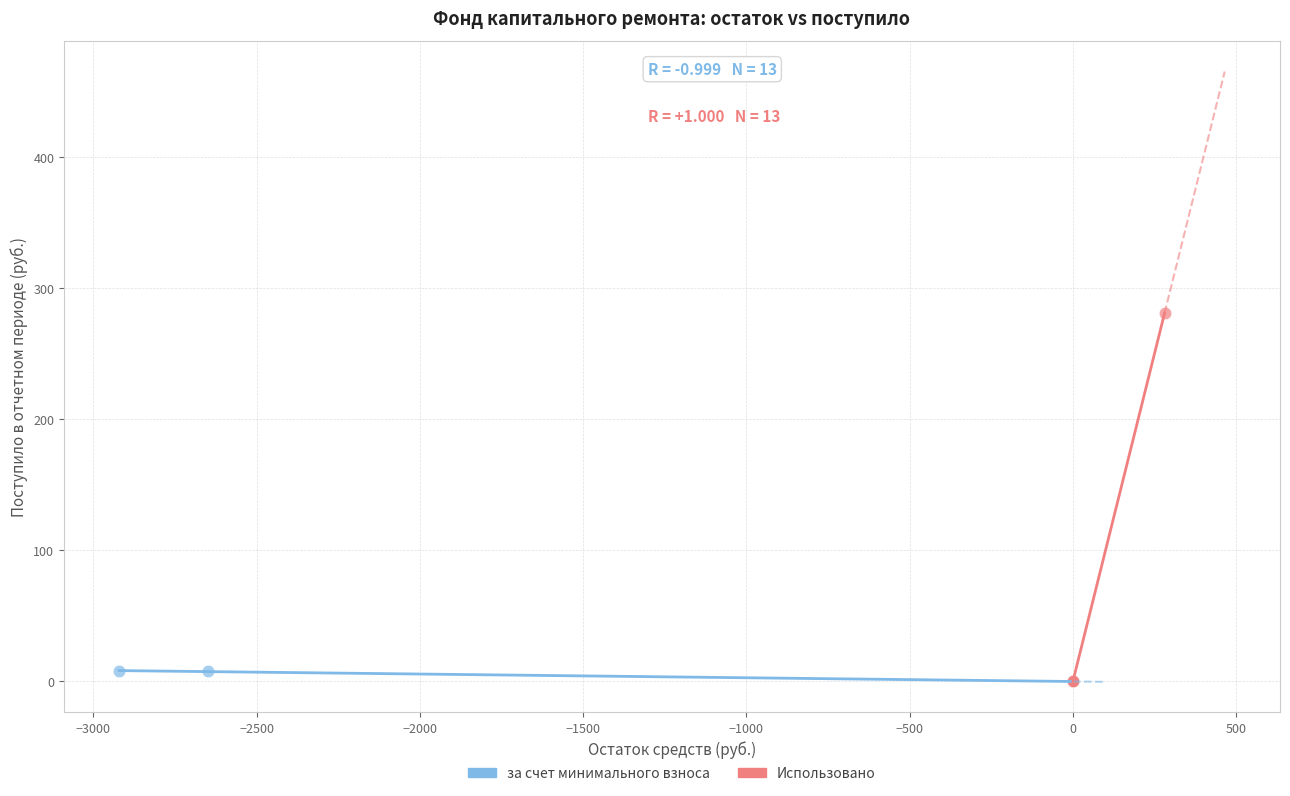

Which series reaches the maximum Y coordinate?

Использовано